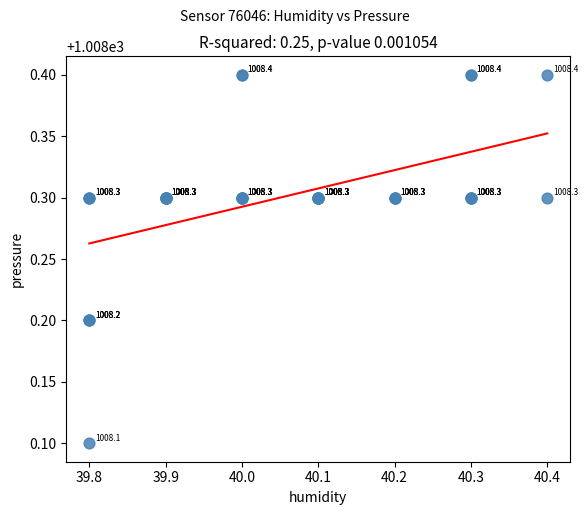

What Y value in the scatter plot is closest to 1008?

1008.1